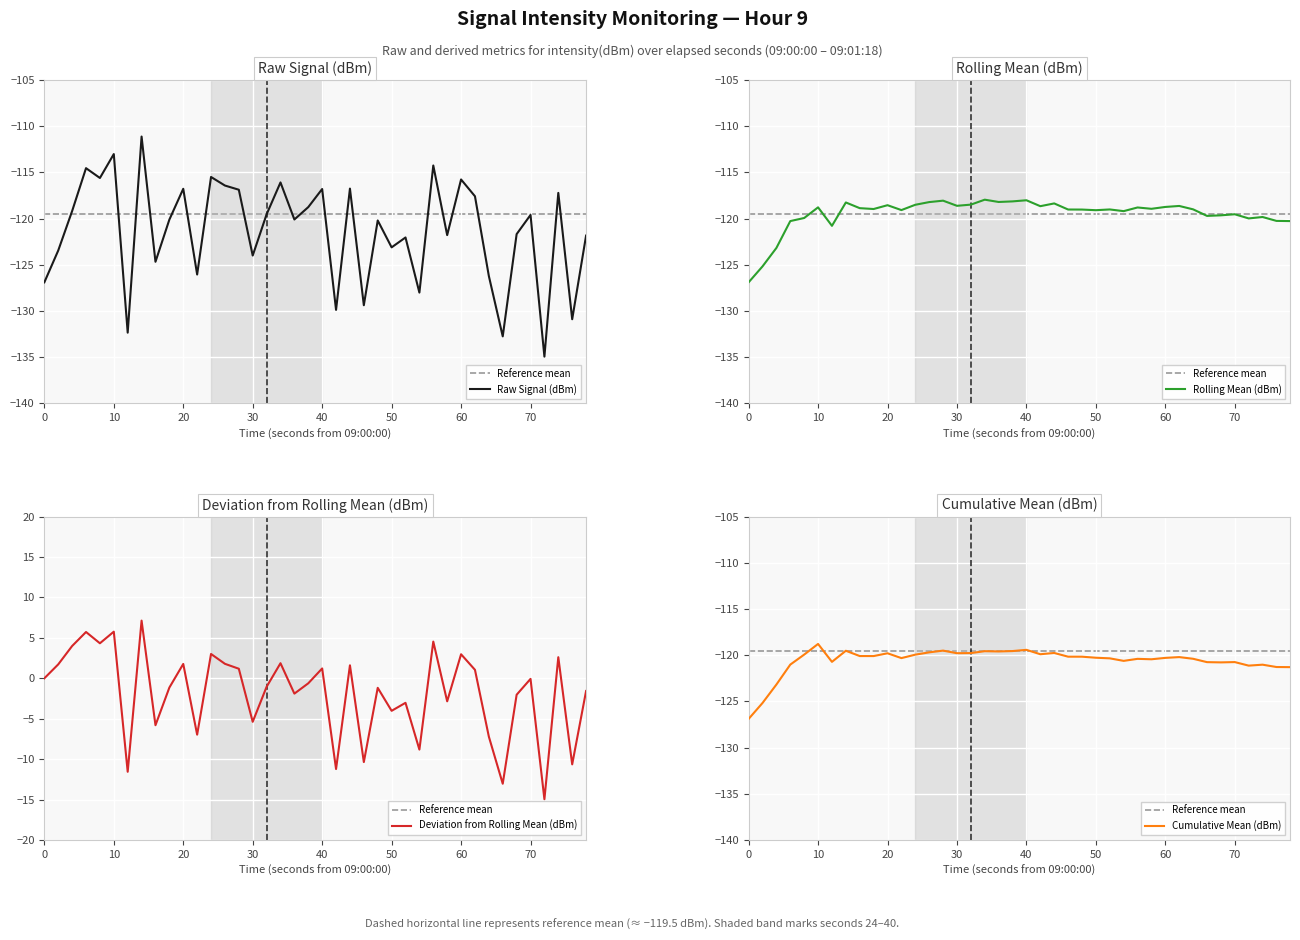

What is the highest value of the Raw Signal (dBm) series?

-111.1